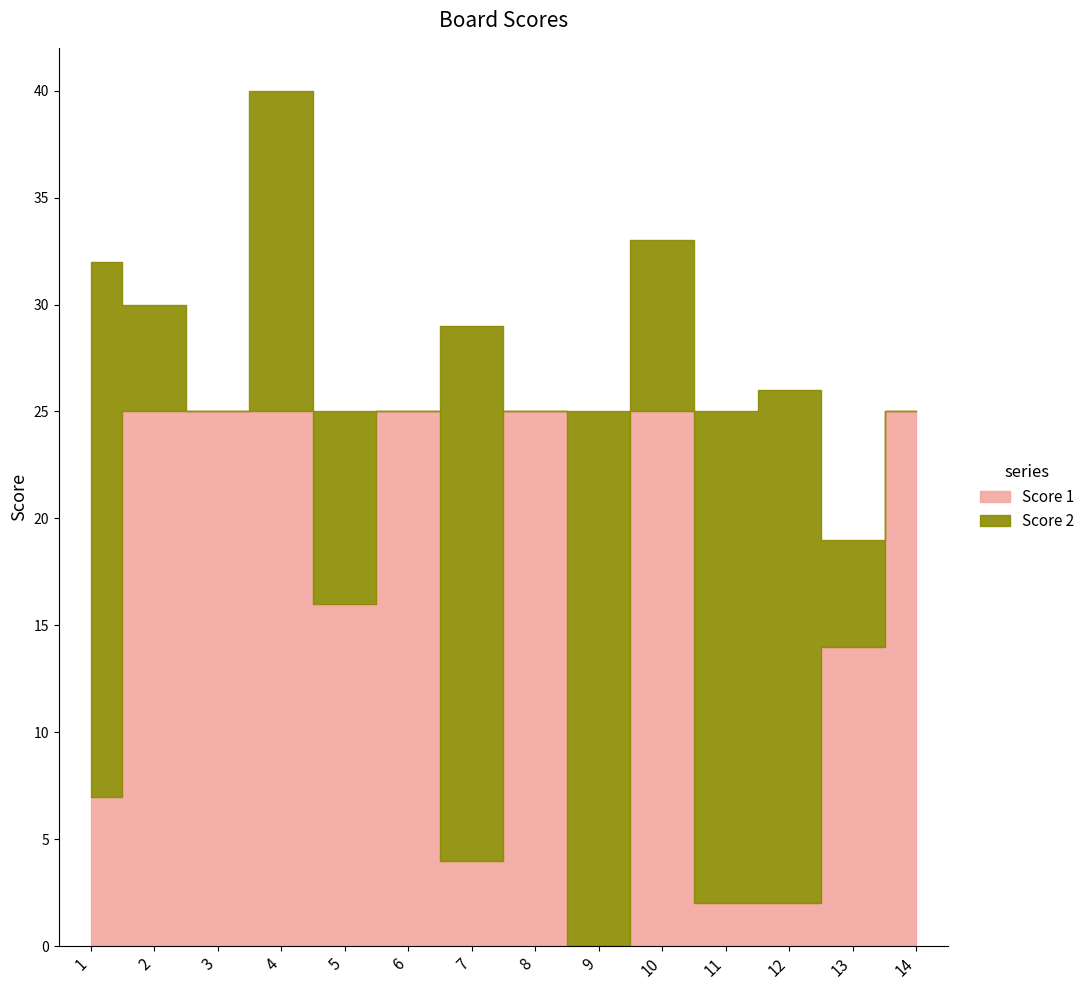

How many series are shown in this chart?

2